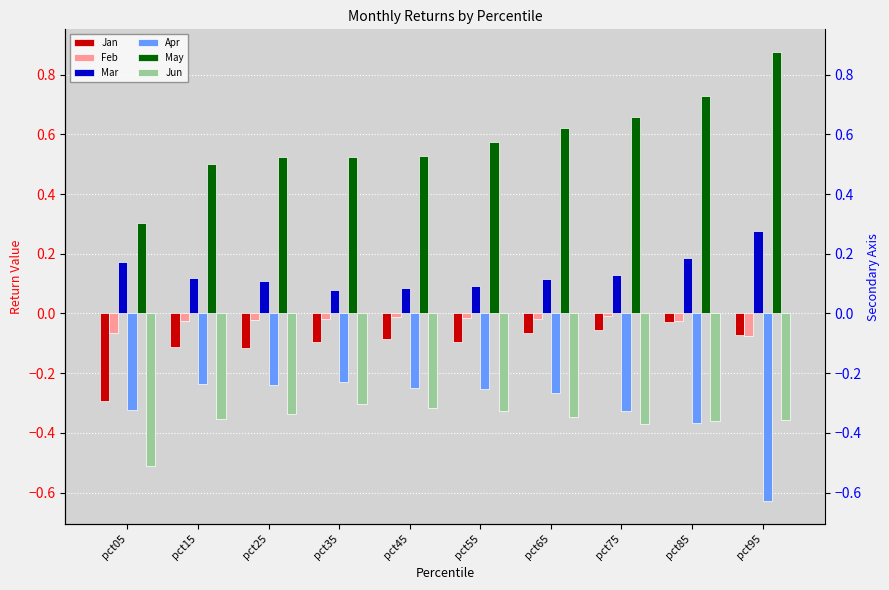

What is the spread (max minus min) of values at pct15?

0.9